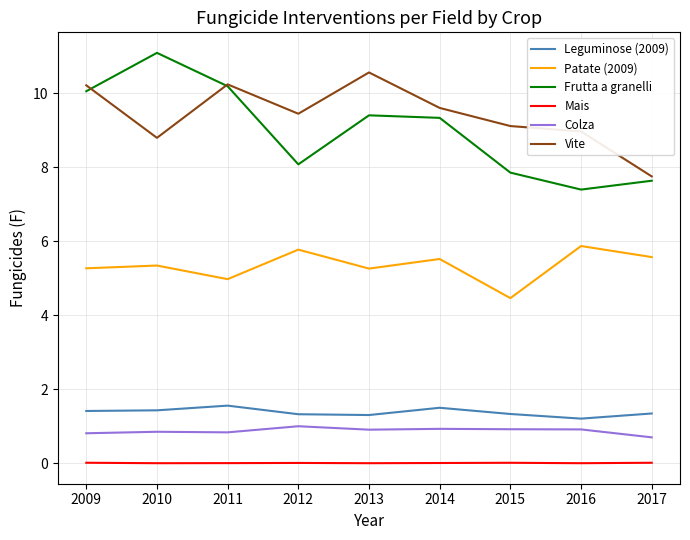

Which series has the widest spread of values?

Frutta a granelli